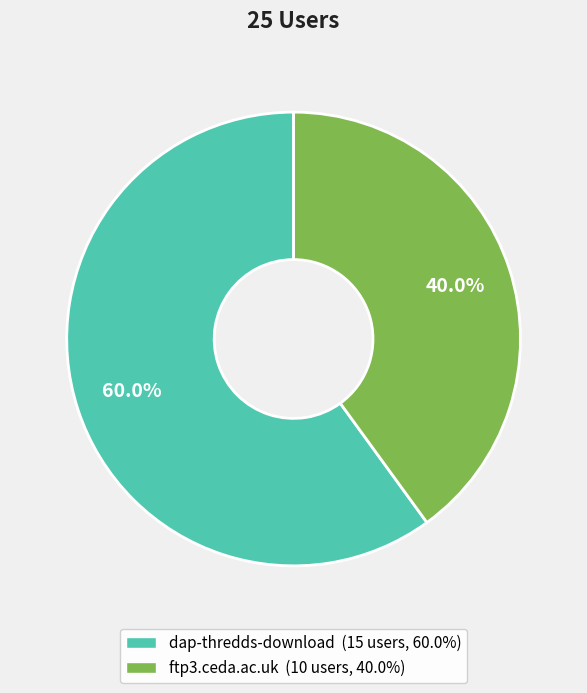

Is it true that ftp3.ceda.ac.uk is 48% of the pie?

False